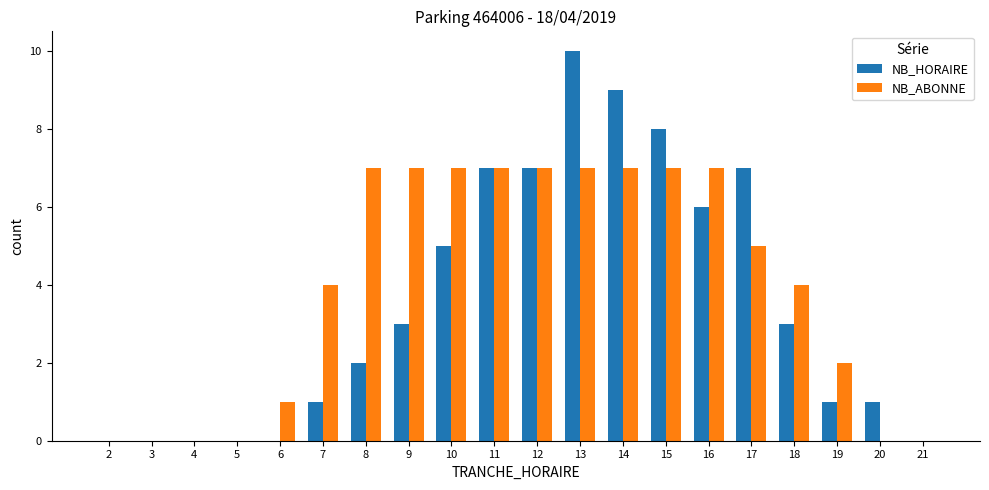

True or false: NB_ABONNE has a value of 2 at 7.

False